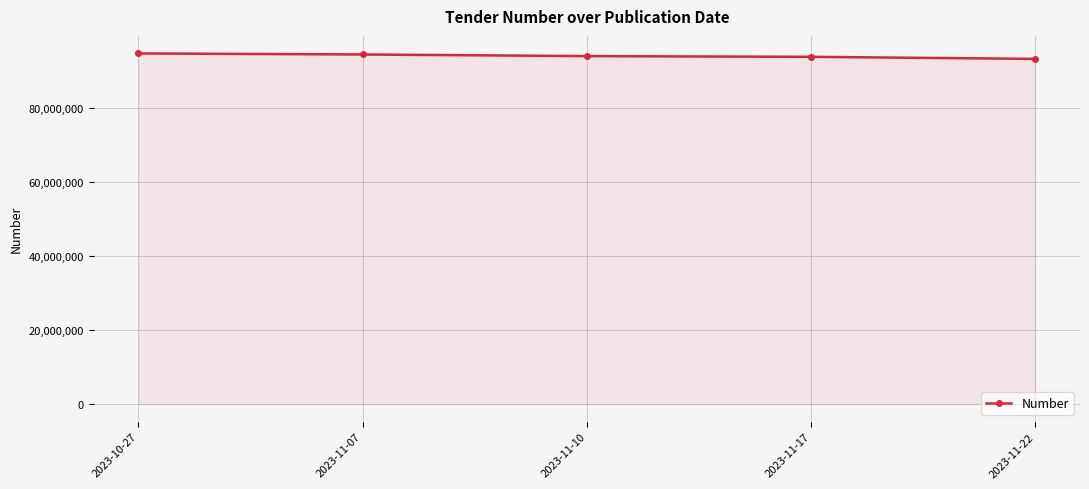

True or false: the data shows 94431314 at 2023-11-07.

True